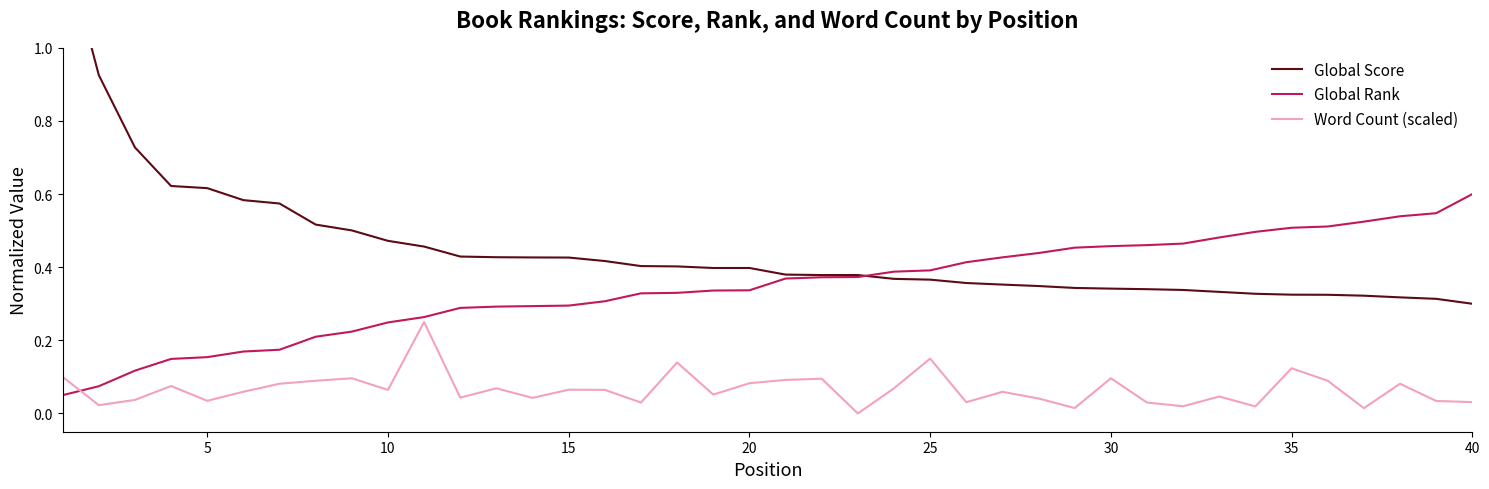

What is the maximum value for Global Rank?

0.6